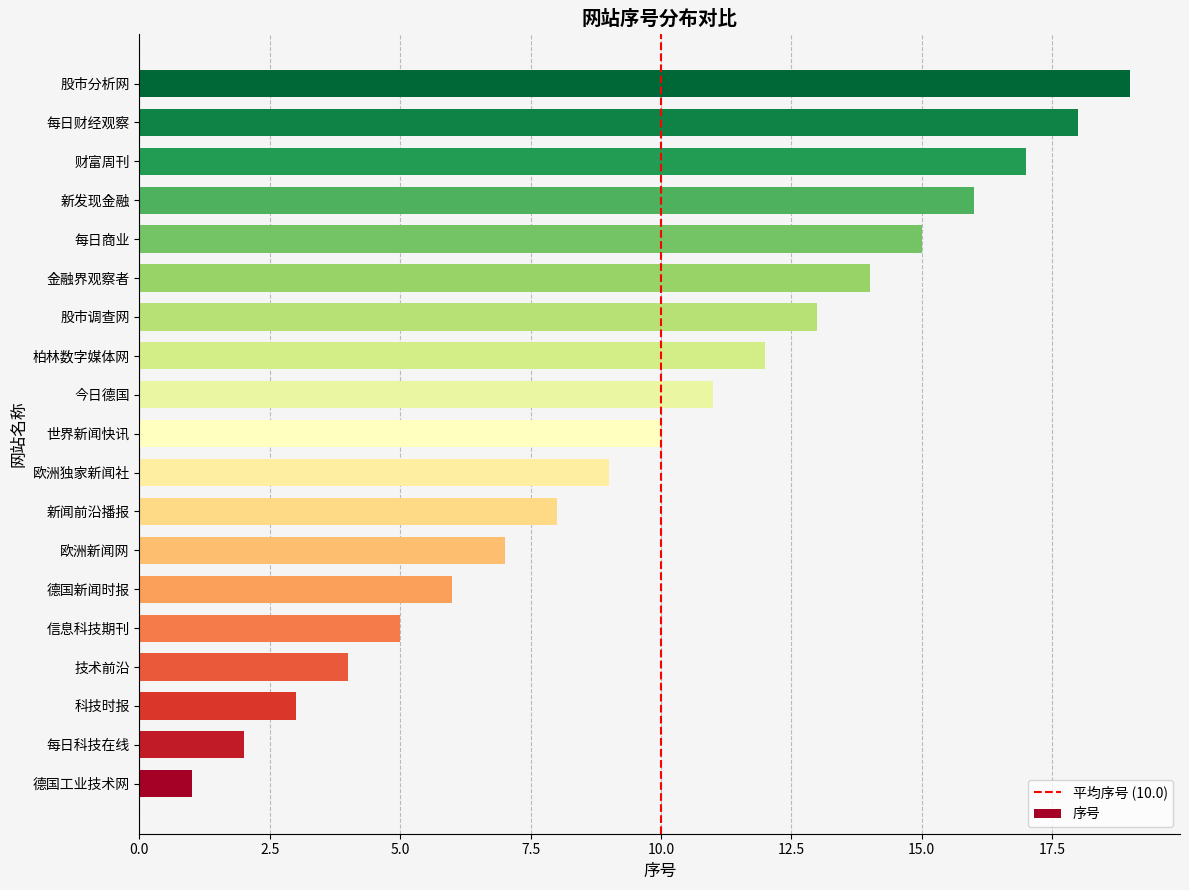

Between 财富周刊 and 每日财经观察, which is larger?

每日财经观察